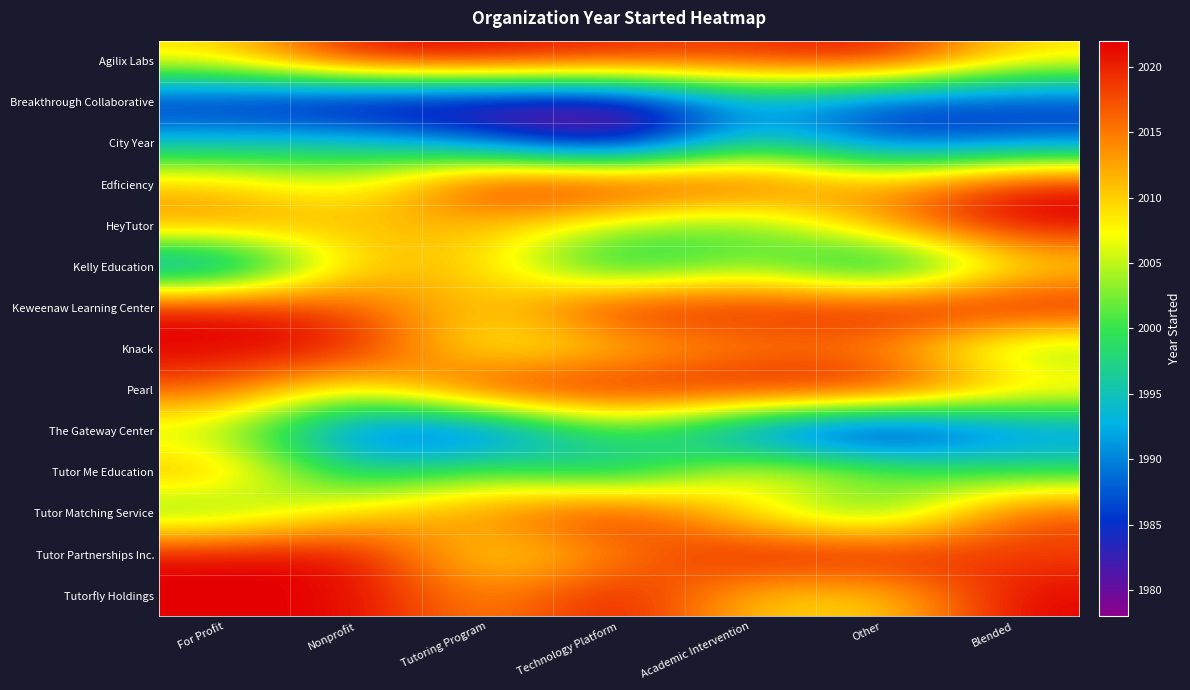

Which has a higher value, Other or Blended?

Other